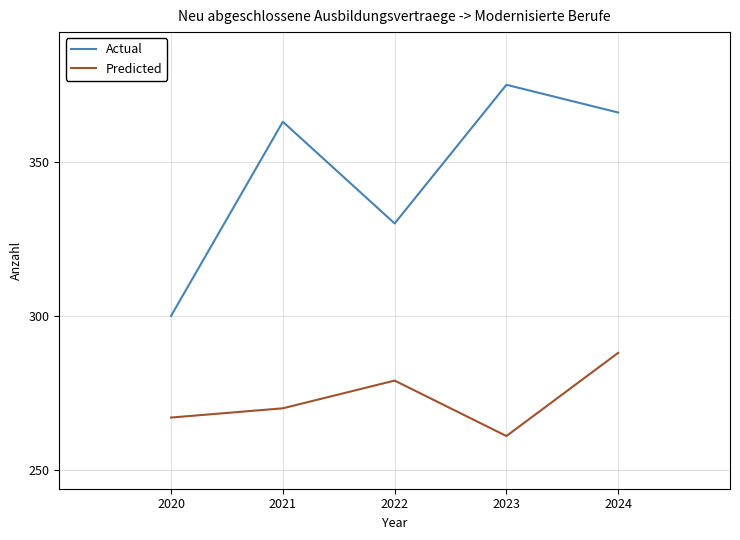

Read the Predicted value at 2024, to the nearest 5.

290